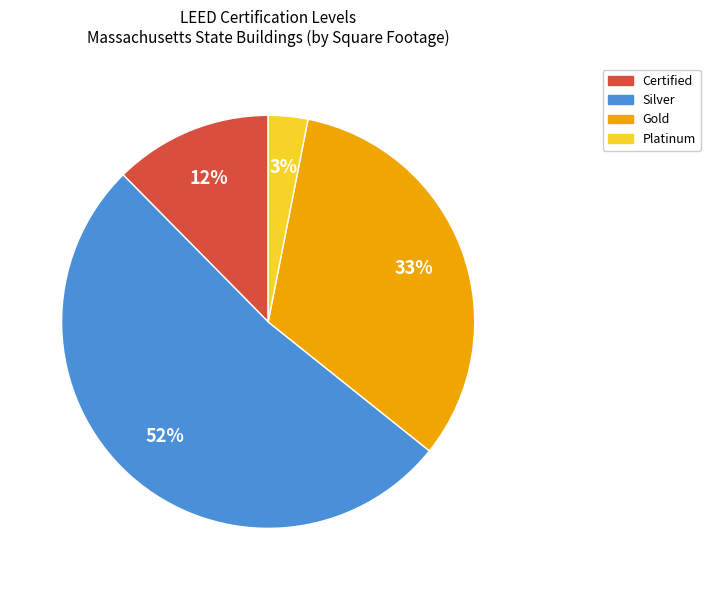

To the nearest percent, what is the average slice percentage?

25%